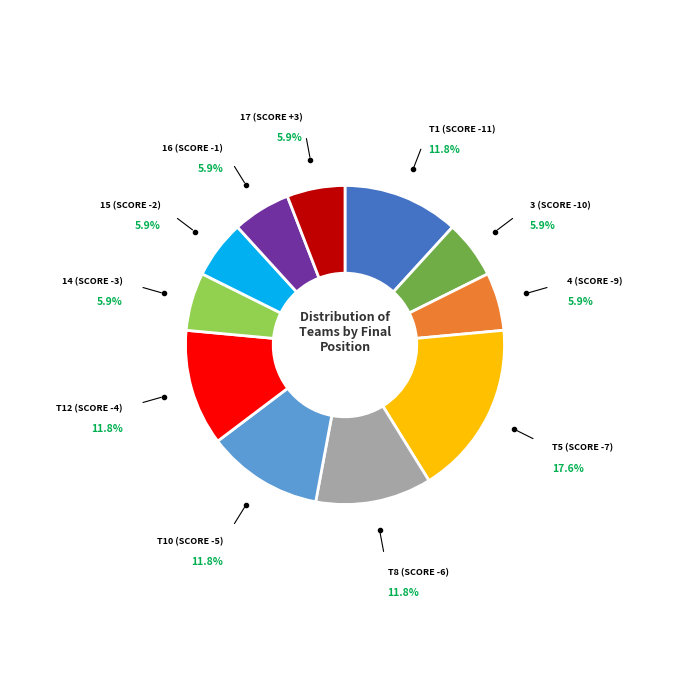

Is there a majority slice in this chart?

No